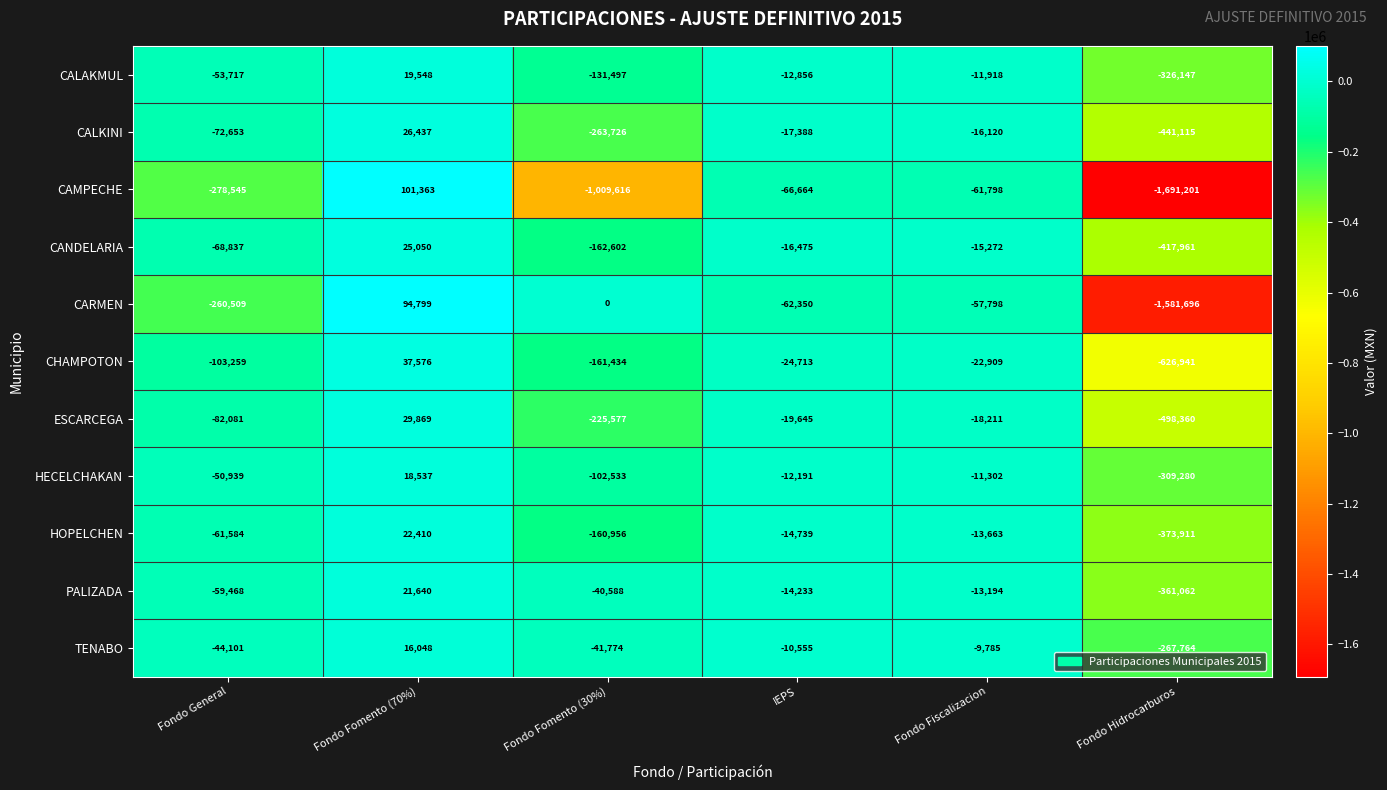

Rank the series at Fondo Fomento (30%) from highest to lowest value.

CARMEN, PALIZADA, TENABO, HECELCHAKAN, CALAKMUL, HOPELCHEN, CHAMPOTON, CANDELARIA, ESCARCEGA, CALKINI, CAMPECHE